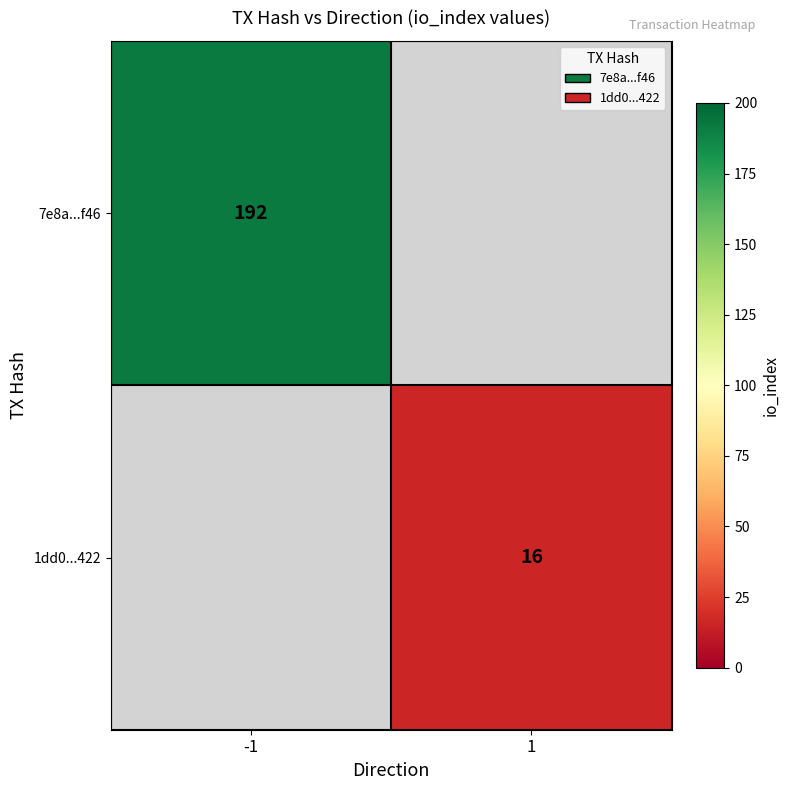

The value of 7e8a...f46 at -1 is 192. True or false?

True